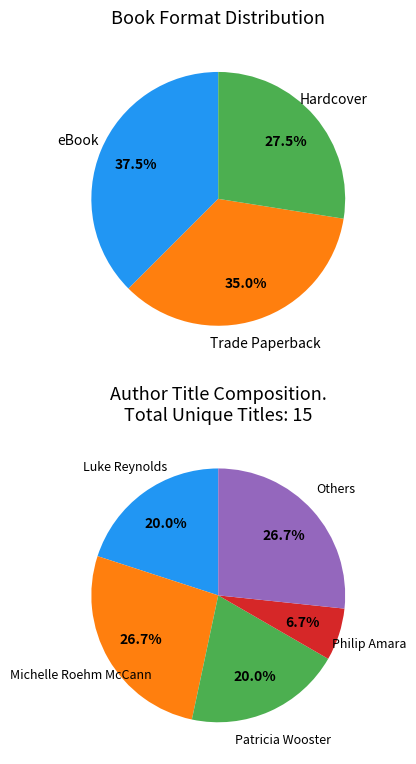

What percentage is NOT represented by eBook?

62.5%